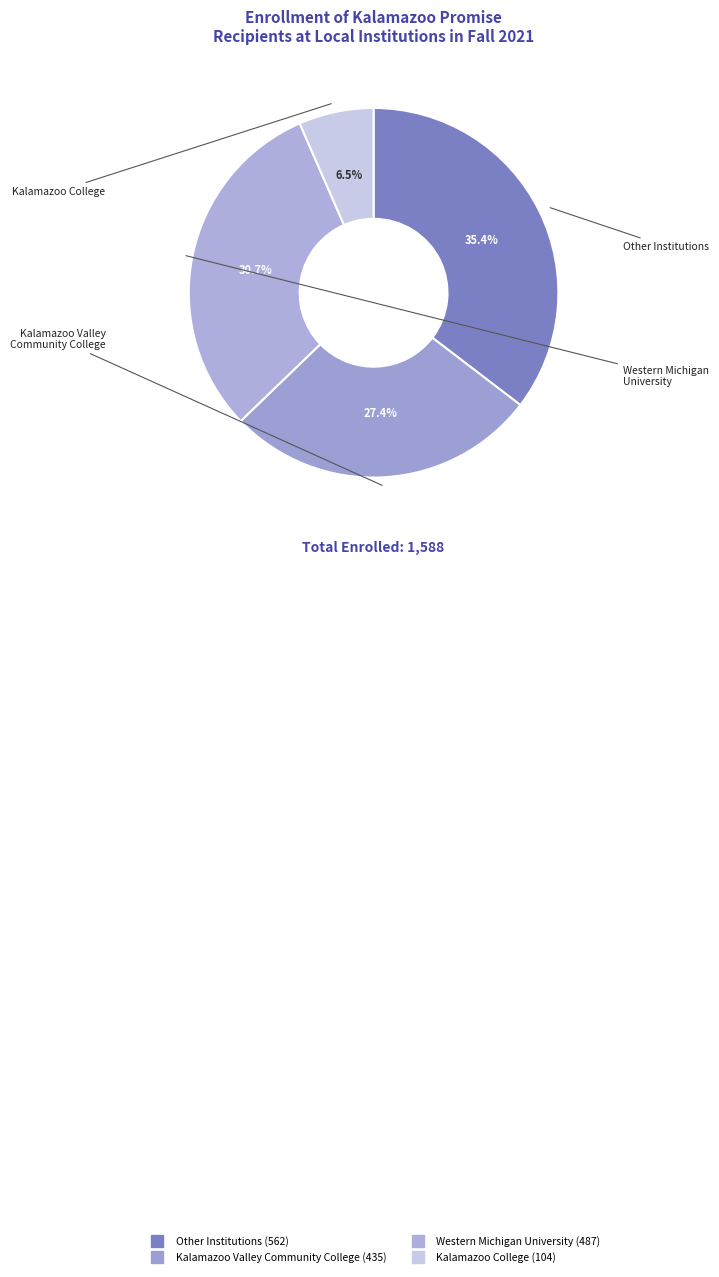

Is there any slice that represents more than half of the pie?

No